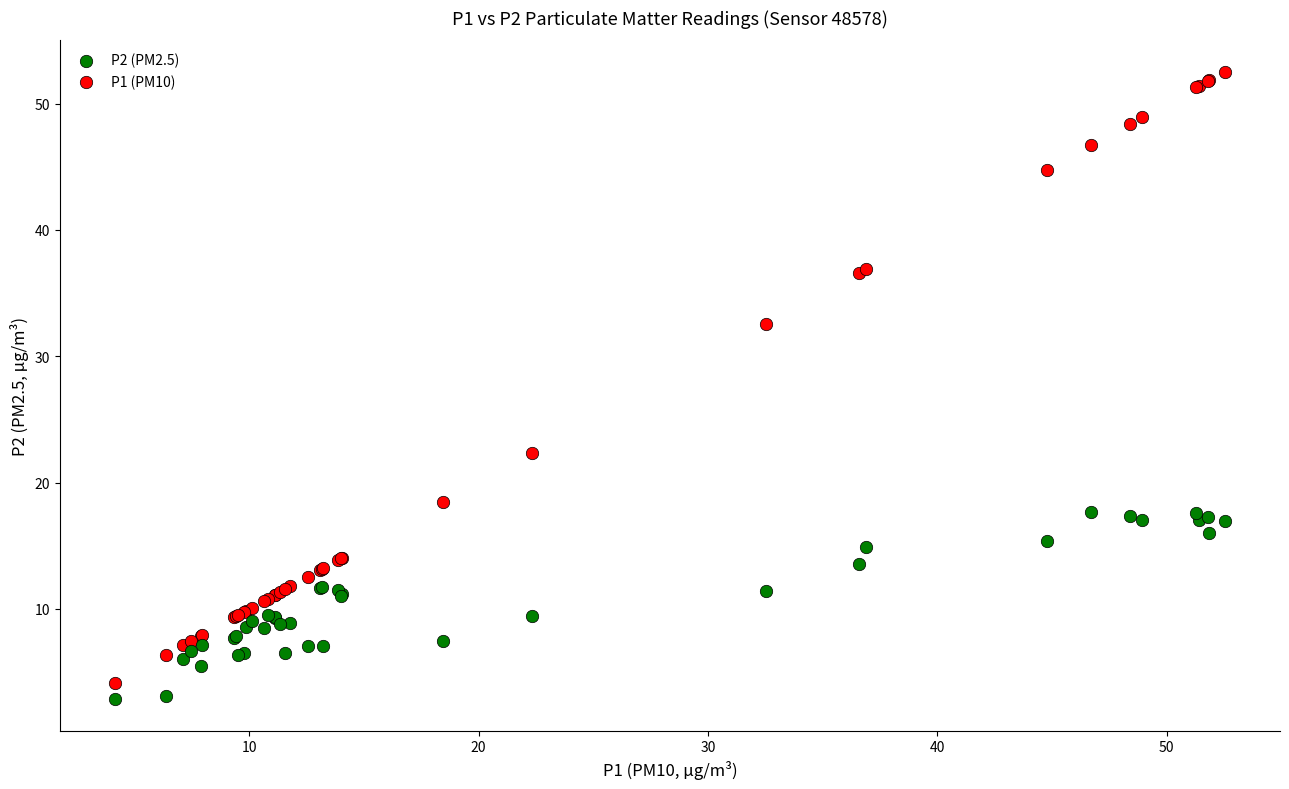

Across all series, what Y value is closest to 27?

22.3